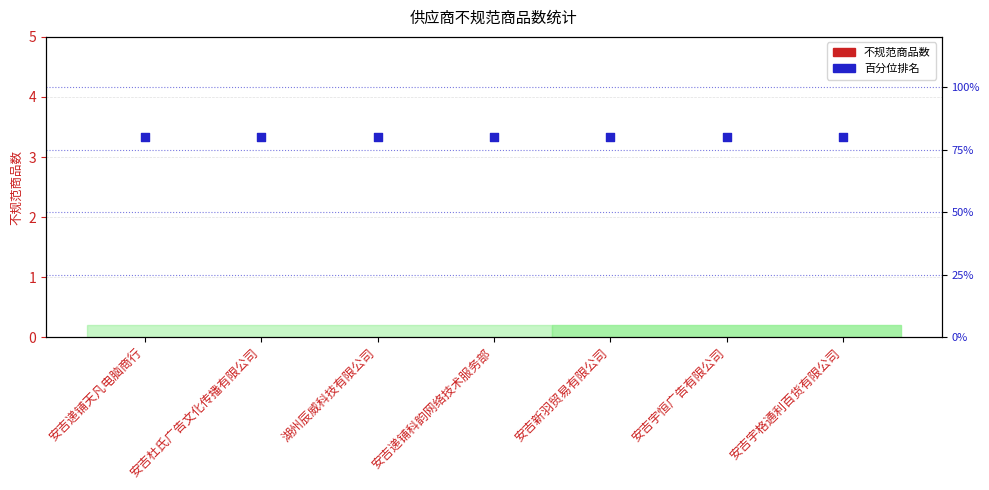

At how many categories does at least one series exceed 0?

7